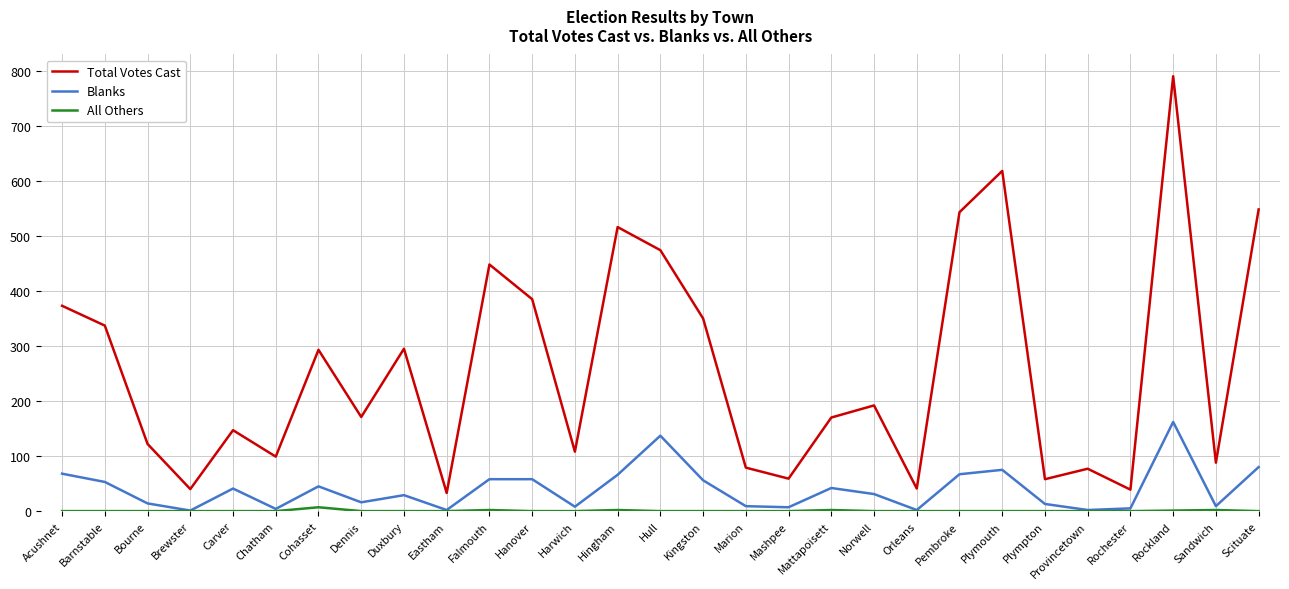

Which series has the largest total across all categories?

Total Votes Cast